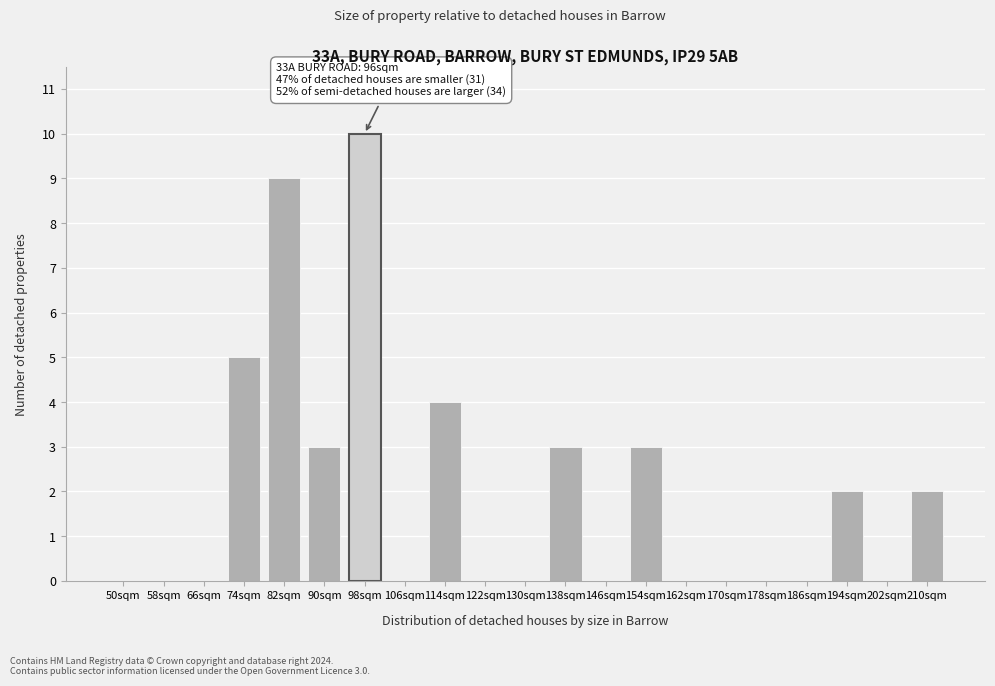

What is the sum of all values?

41